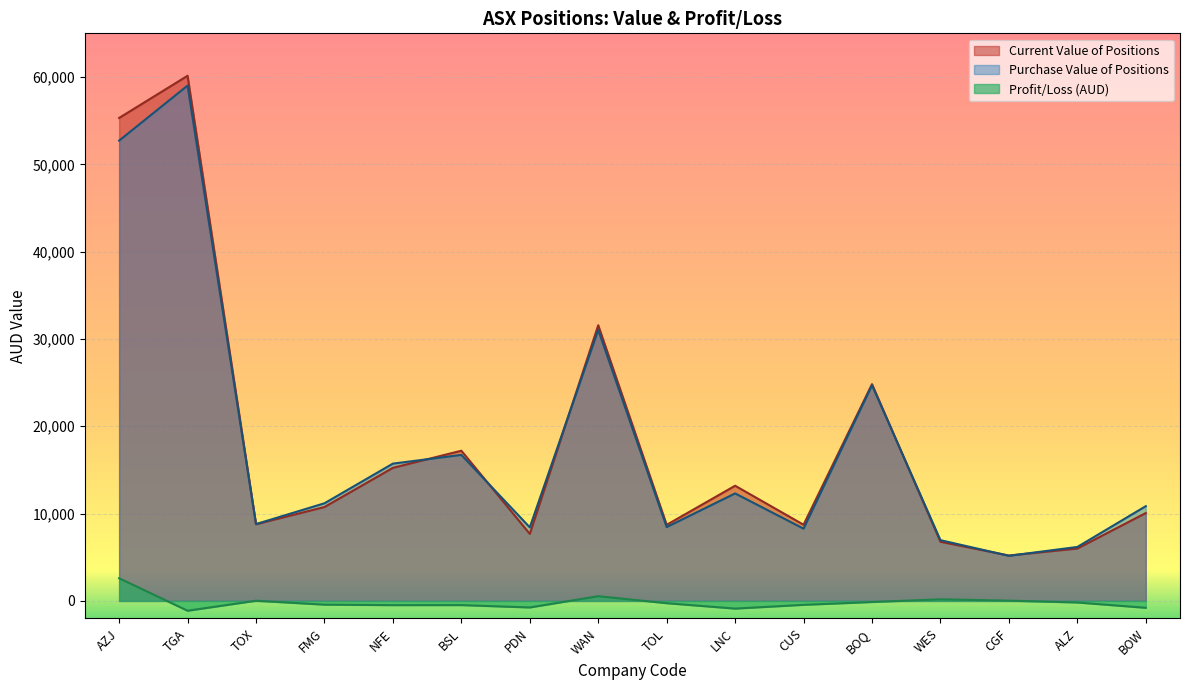

Does the chart display data point markers on the line(s)?

No